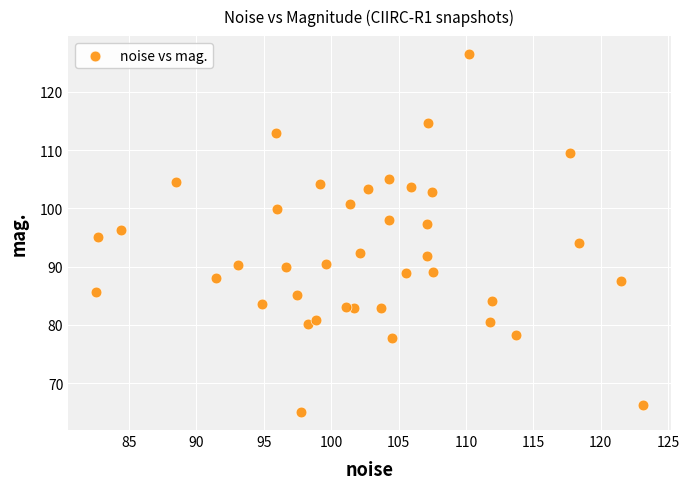

What is the range of X values (max minus min)?

40.6